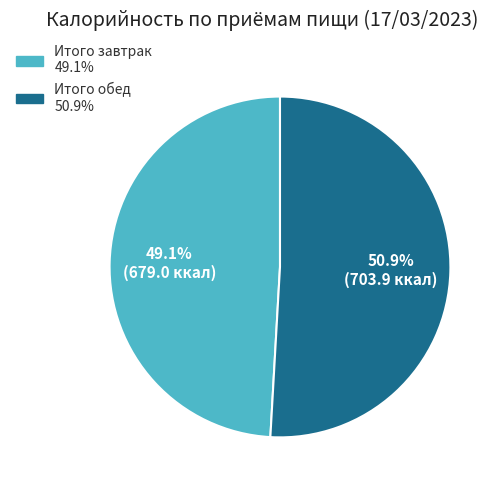

Is it true that Итого завтрак is 49% of the pie?

True